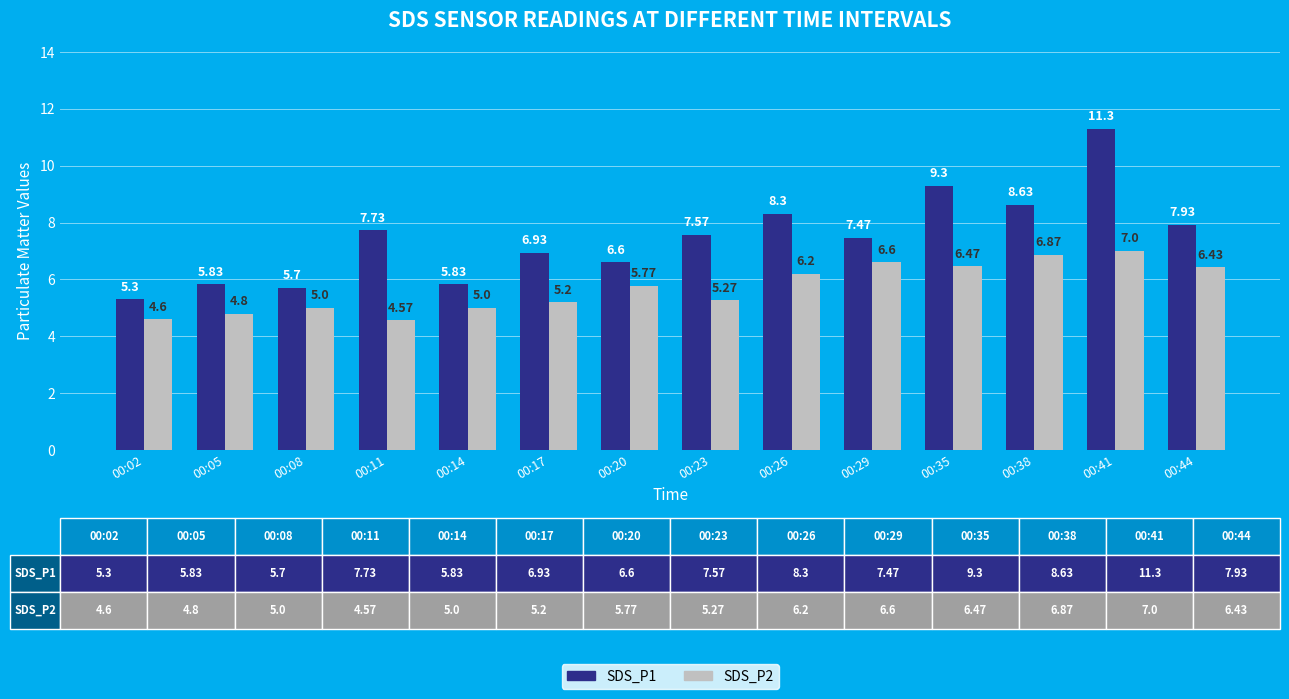

Which category has the lowest value in the SDS_P2 series?

00:11